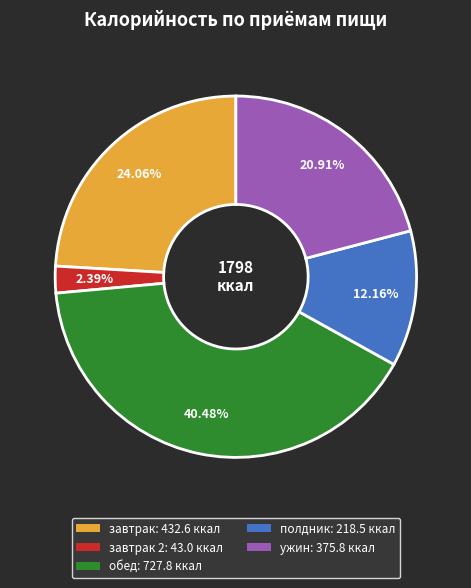

Rank the categories by value from highest to lowest.

обед: 727.8 ккал, завтрак: 432.6 ккал, ужин: 375.8 ккал, полдник: 218.5 ккал, завтрак 2: 43.0 ккал